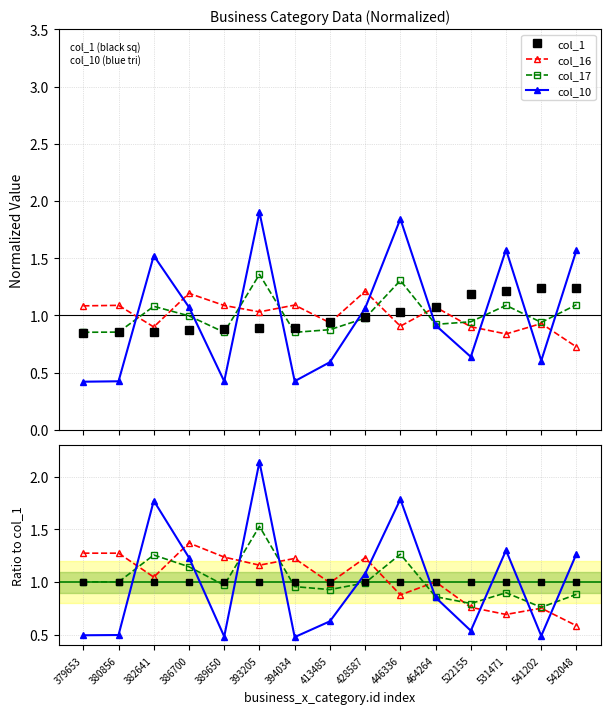

What is the greatest value displayed?

1.9